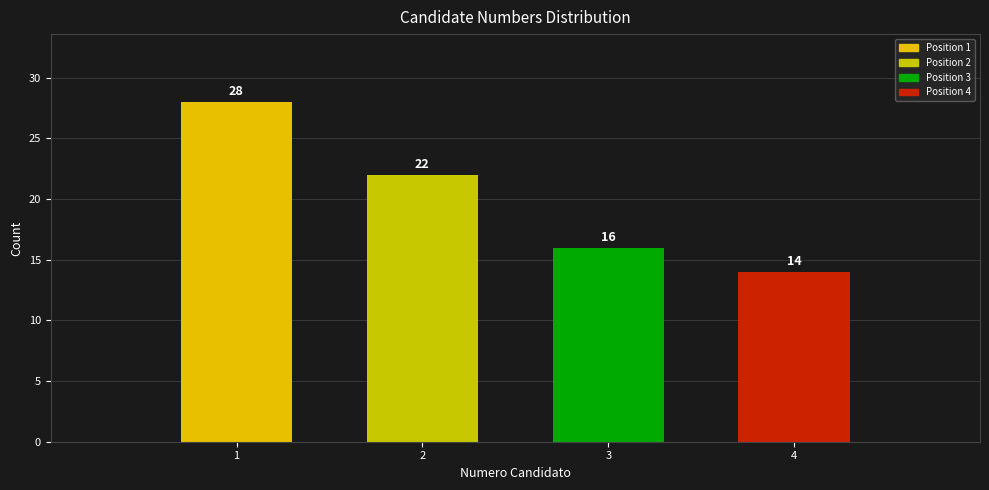

Reading left to right, list every bar in this chart as the range it spans on the x-axis followed by its height.

0.5 to 1.5: 28
1.5 to 2.5: 22
2.5 to 3.5: 16
3.5 to 4.5: 14